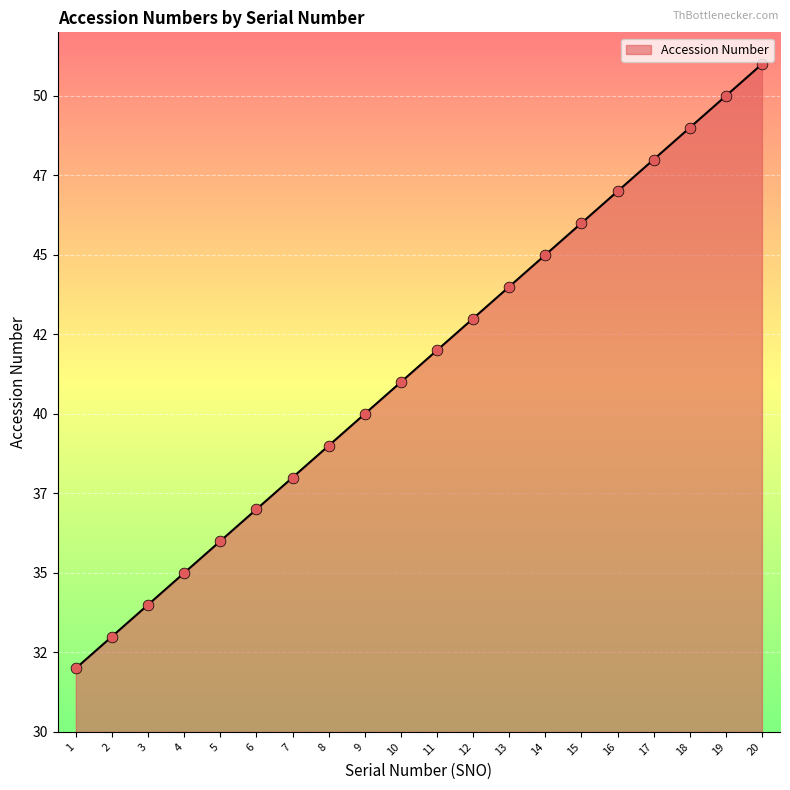

What is the change in value from 9 to 15?

+6